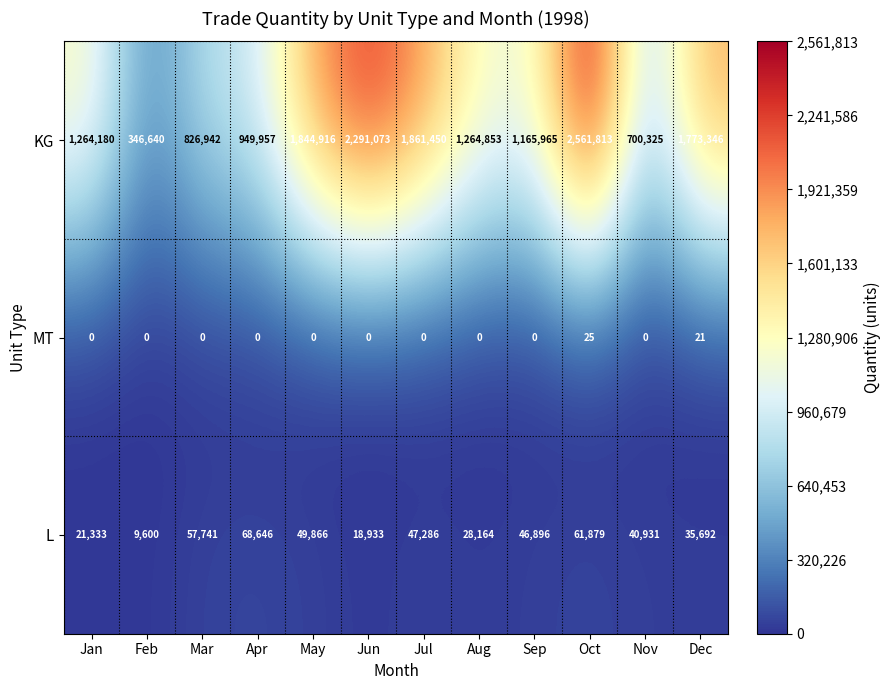

What is the maximum value shown in the chart?

2561813